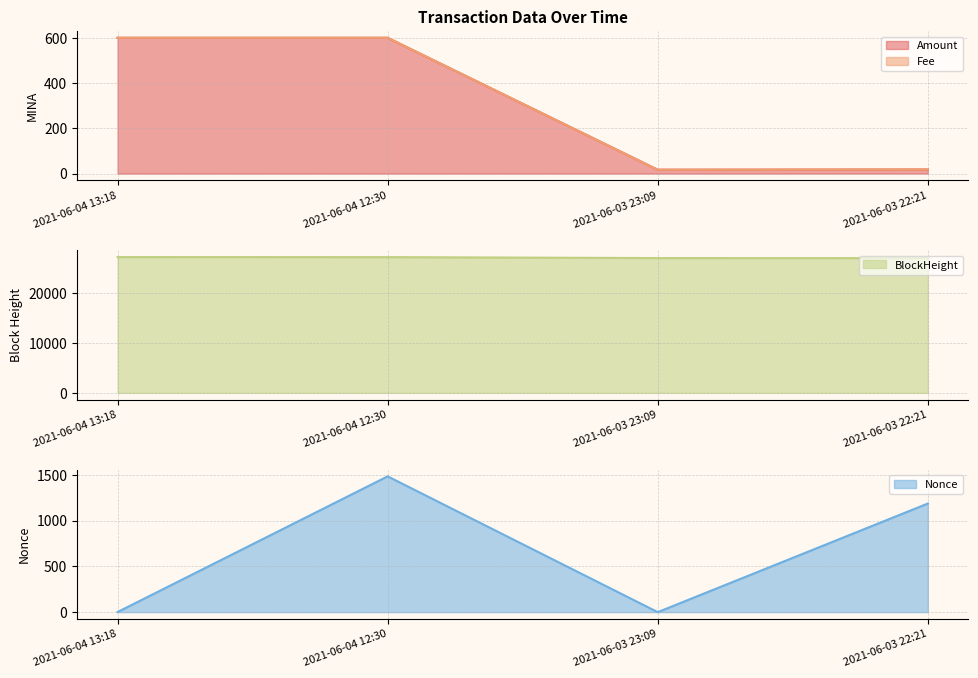

List the labels in order of BlockHeight value, smallest first.

2021-06-03 22:21, 2021-06-03 23:09, 2021-06-04 12:30, 2021-06-04 13:18